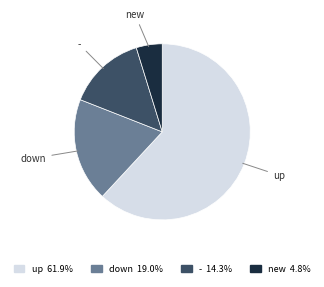

Does up 61.9% account for over 50% of the chart?

Yes